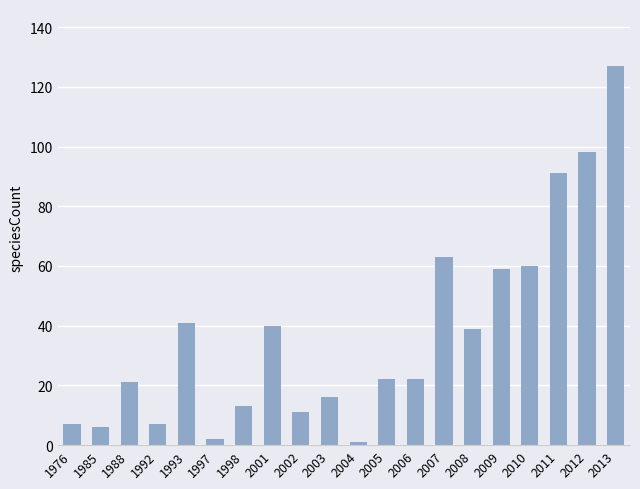

The chart shows a value of 11 at 2002. True or false?

True